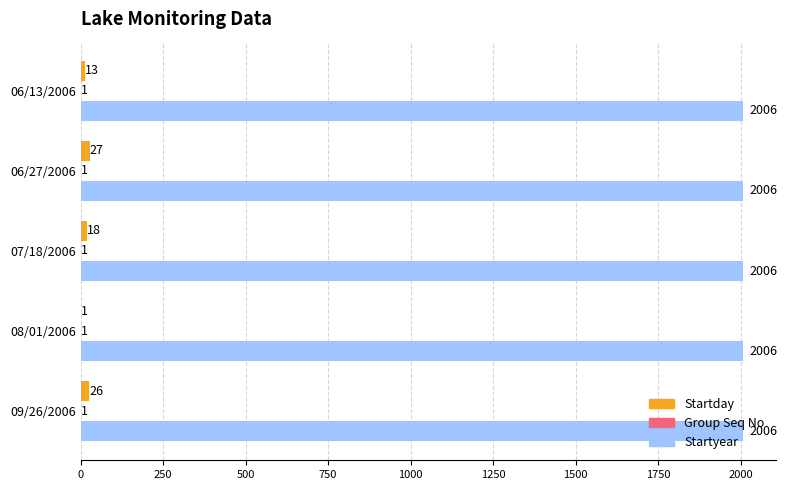

Between 06/27/2006 and 07/18/2006, which series saw the biggest shift?

Startday